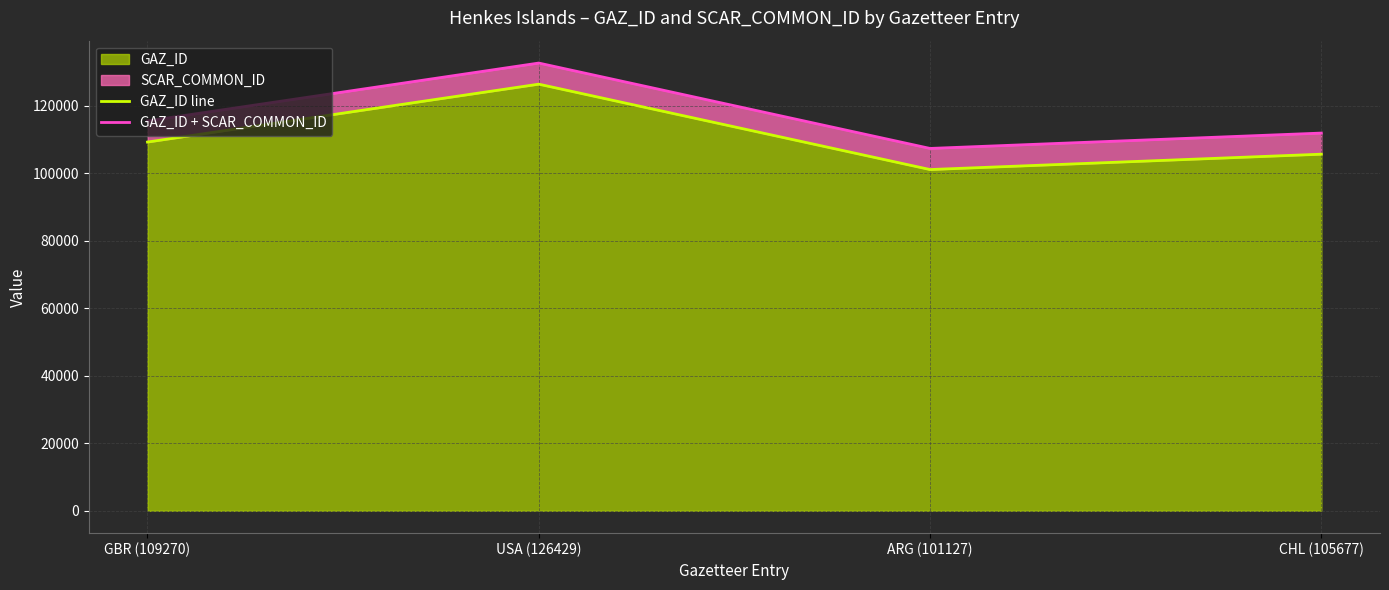

What is the minimum value shown in the chart?

101127